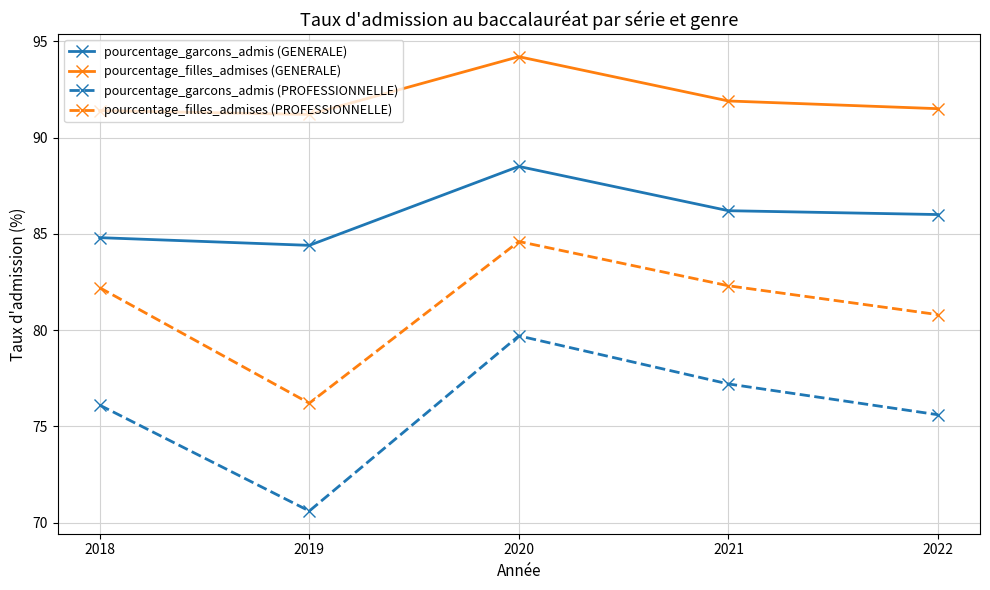

What is the value of the pourcentage_garcons_admis (PROFESSIONNELLE) point at the 4th from the left?

77.2